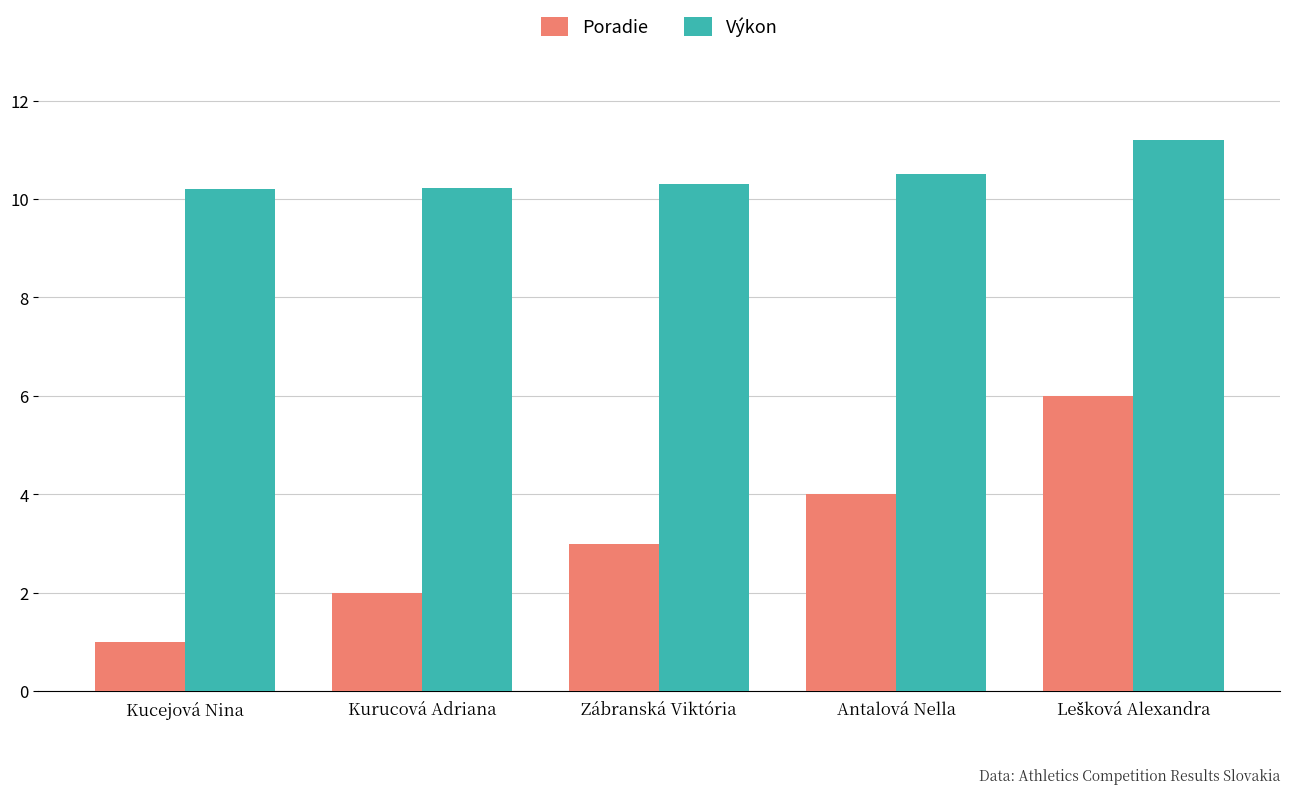

What is the spread (max minus min) of values at Antalová Nella?

6.5